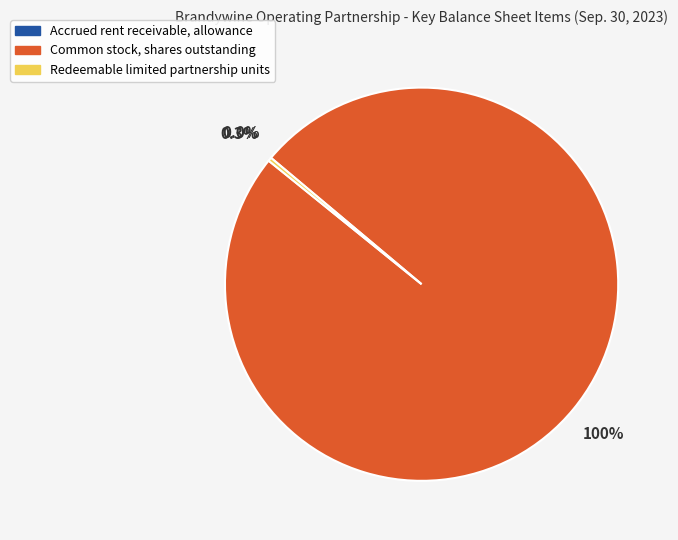

What percentage do Redeemable limited partnership units and Common stock, shares outstanding together represent?

100.0%